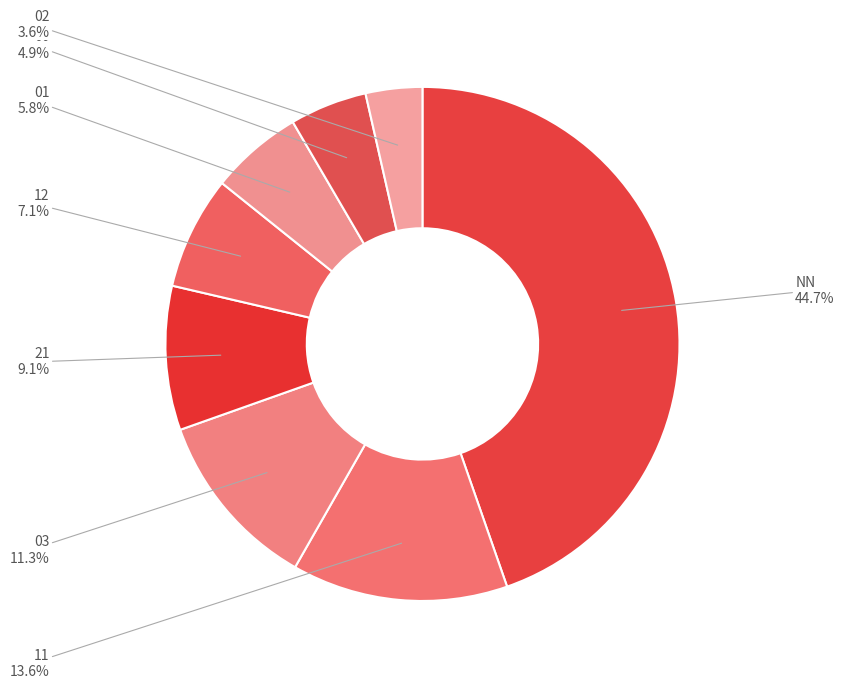

The 03 slice represents 1% of the pie. True or false?

False